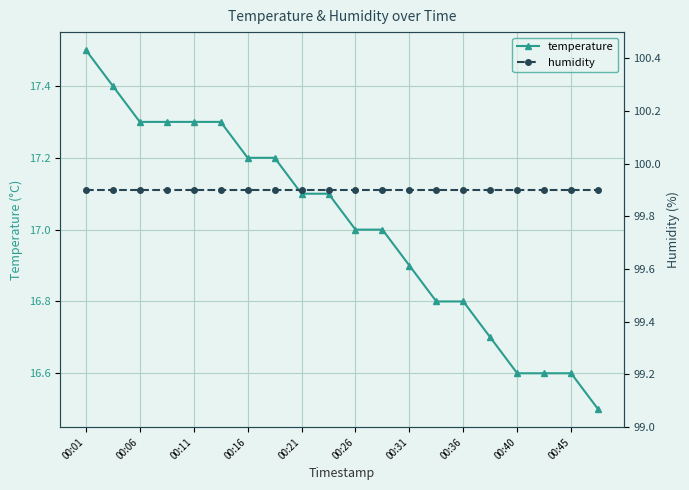

The temperature series shows 8.8 at 00:01. True or false?

False